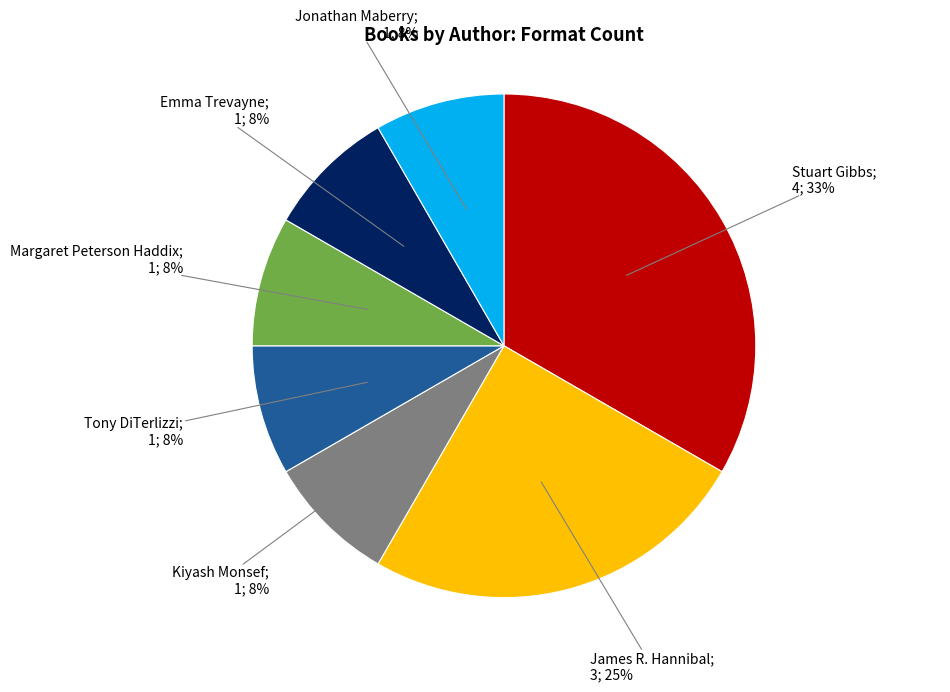

To the nearest percent, what is the average slice percentage?

14%